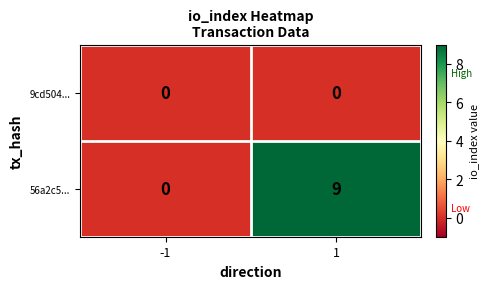

The value of 9cd504... at 1 is 0. True or false?

True